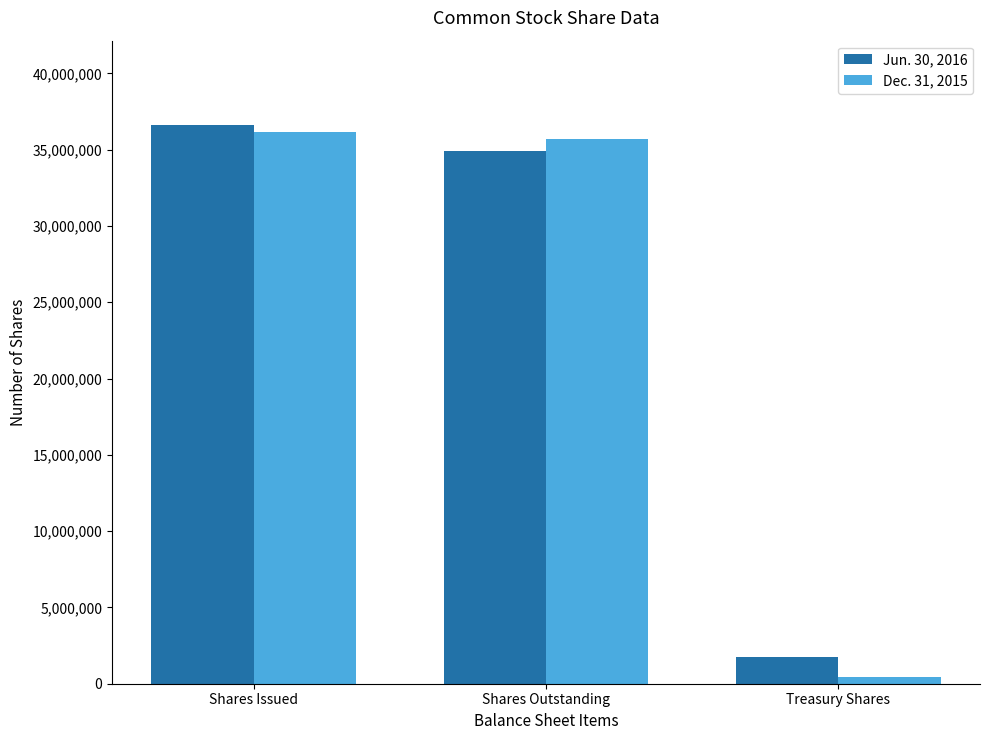

What position from the right is Treasury Shares?

1